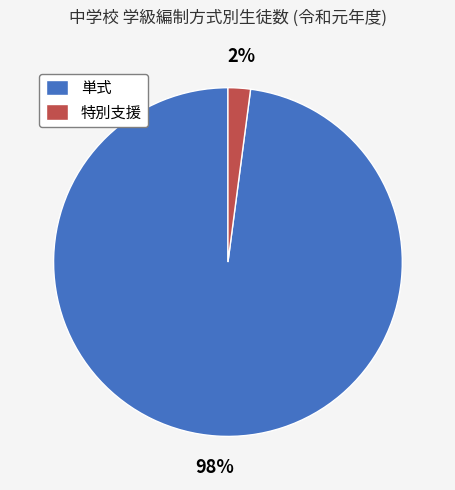

Which category has the biggest portion of the pie?

単式